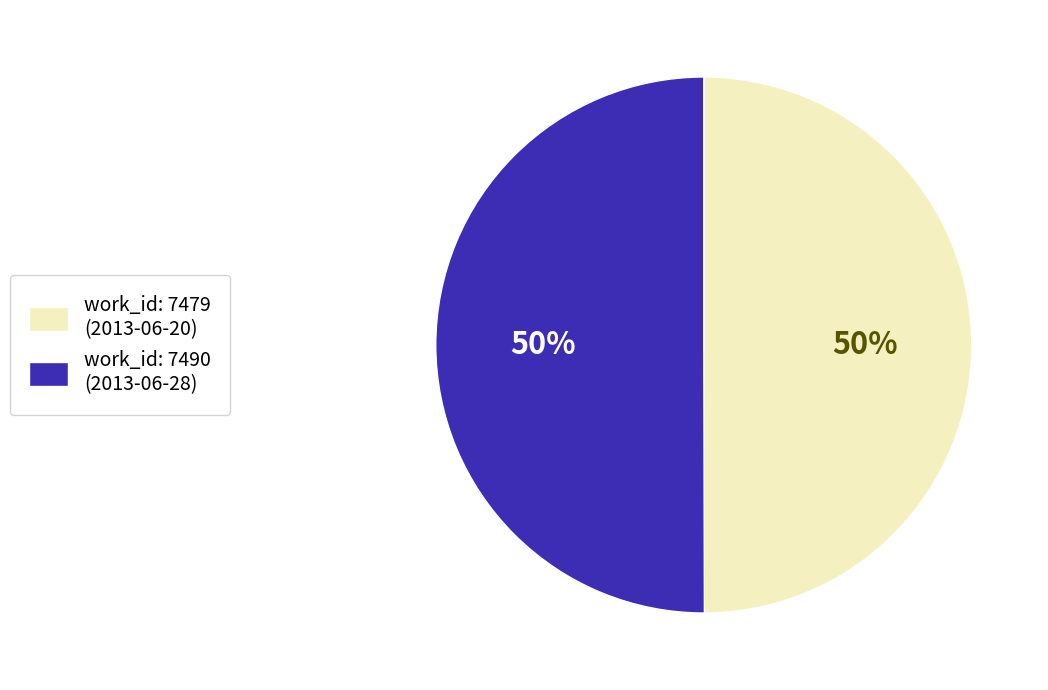

To the nearest percent, what is the average slice percentage?

50%